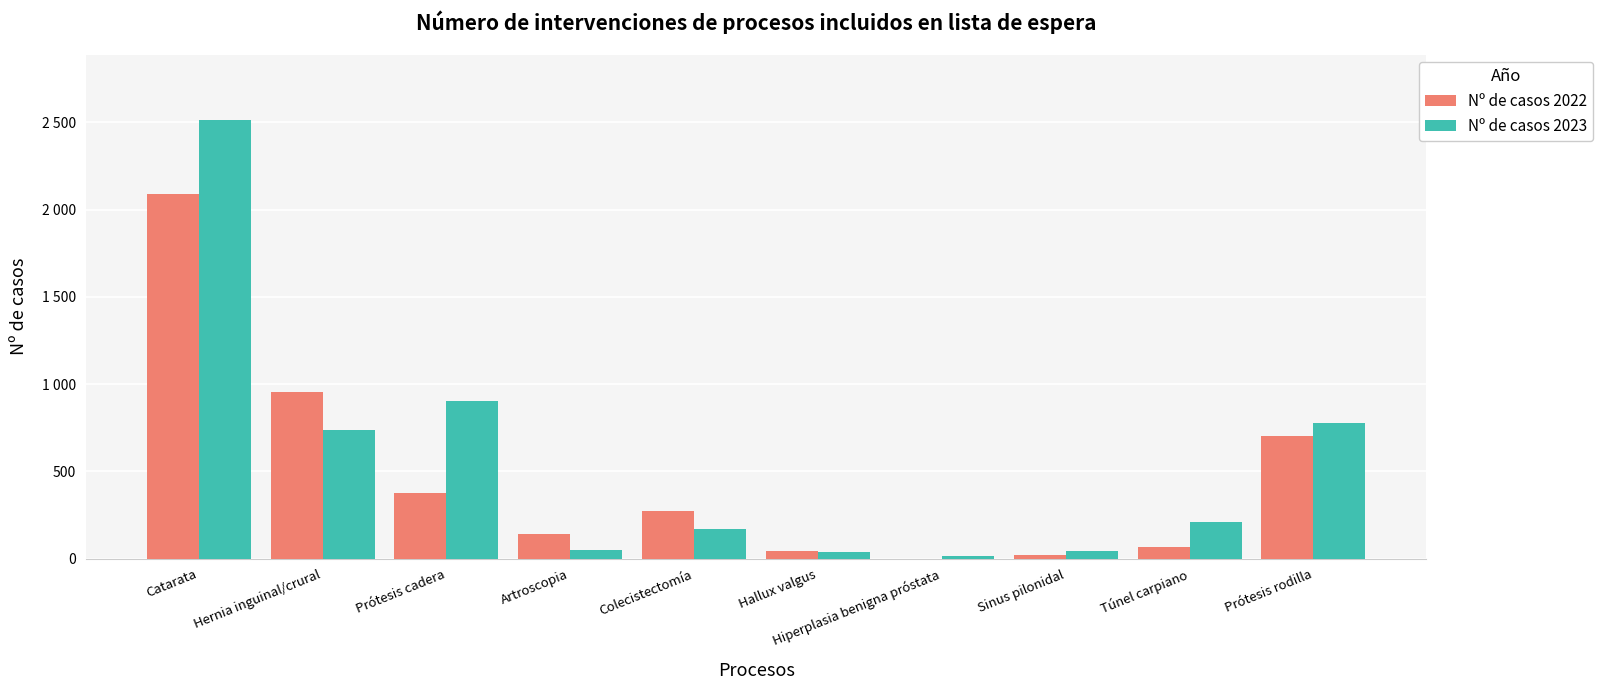

What are all the series names shown in the legend?

Nº de casos 2022, Nº de casos 2023